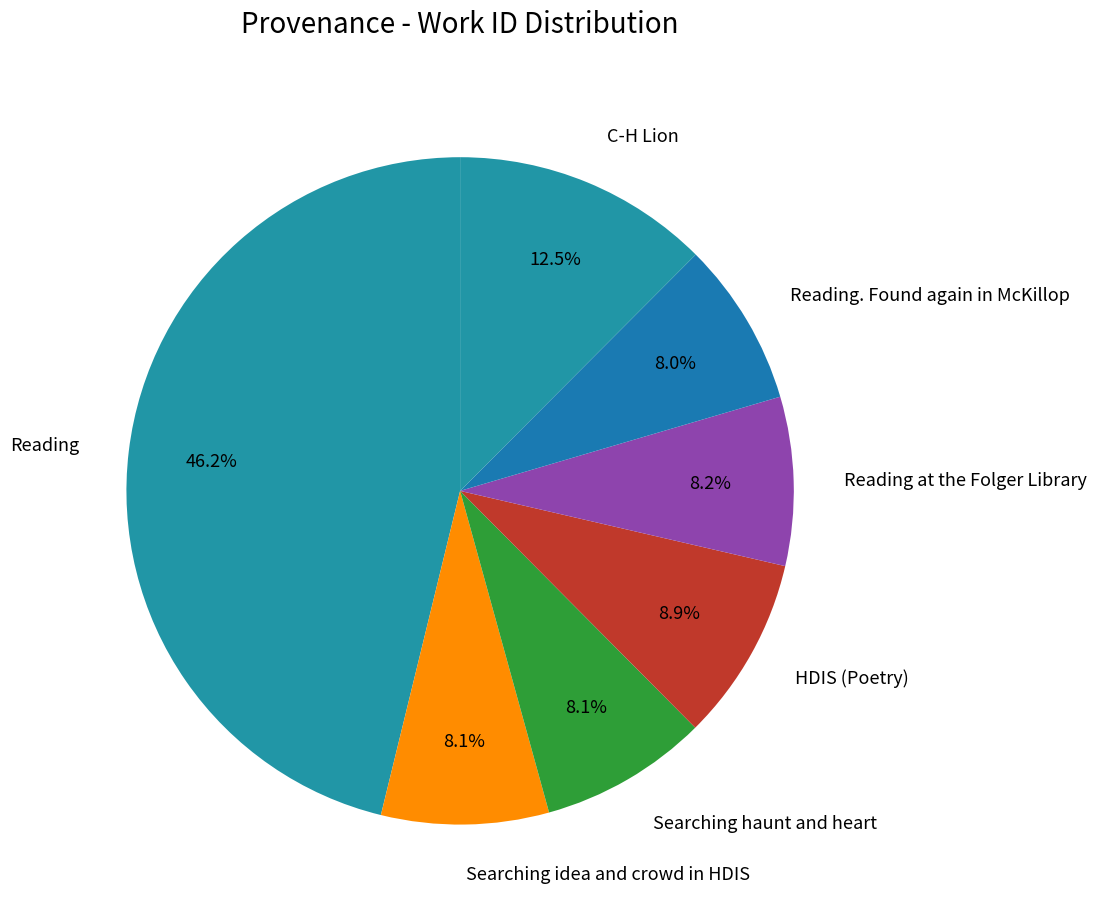

Is there a majority slice in this chart?

No